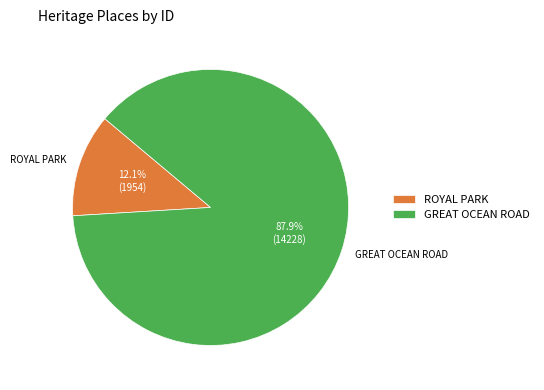

The GREAT OCEAN ROAD slice represents 81% of the pie. True or false?

False